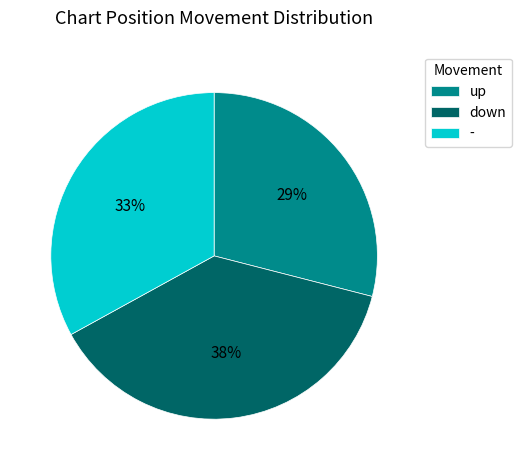

Is it true that up is 20% of the pie?

False